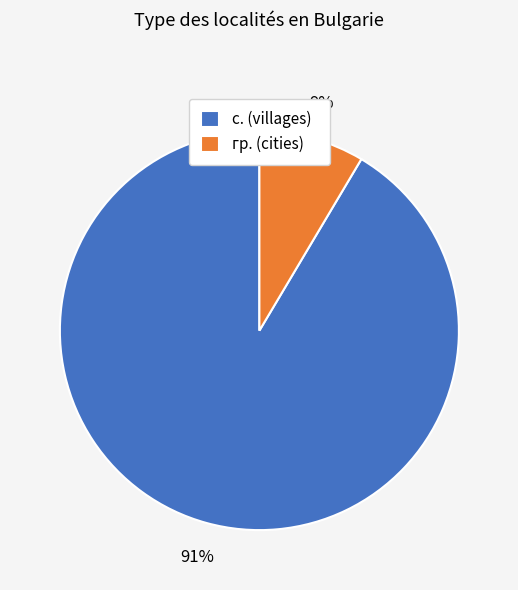

Combined, do с. (villages) and гр. (cities) account for over 50%?

Yes